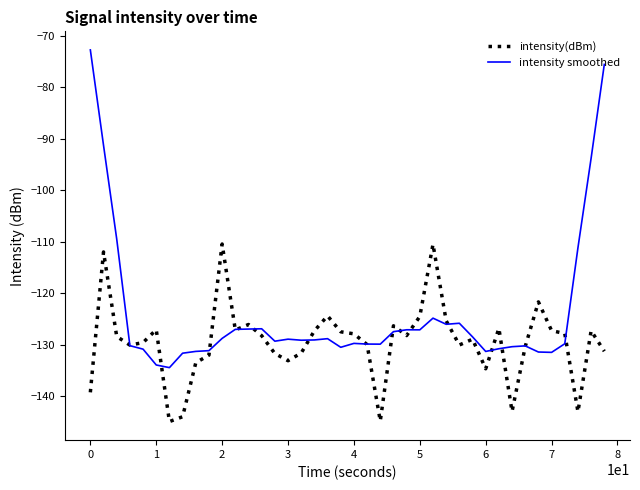

List the series in order of their overall mean, highest first.

intensity smoothed, intensity(dBm)